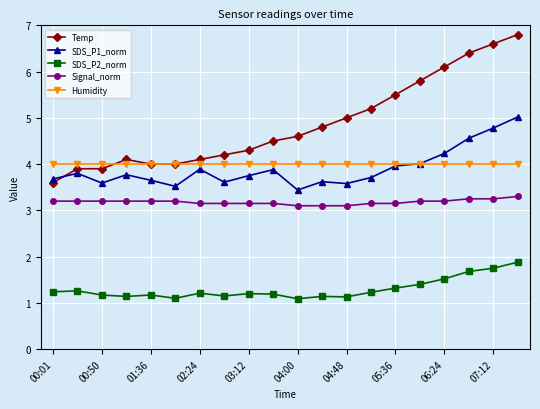

What is the value of the SDS_P1_norm point at the 19th from the left?

4.8